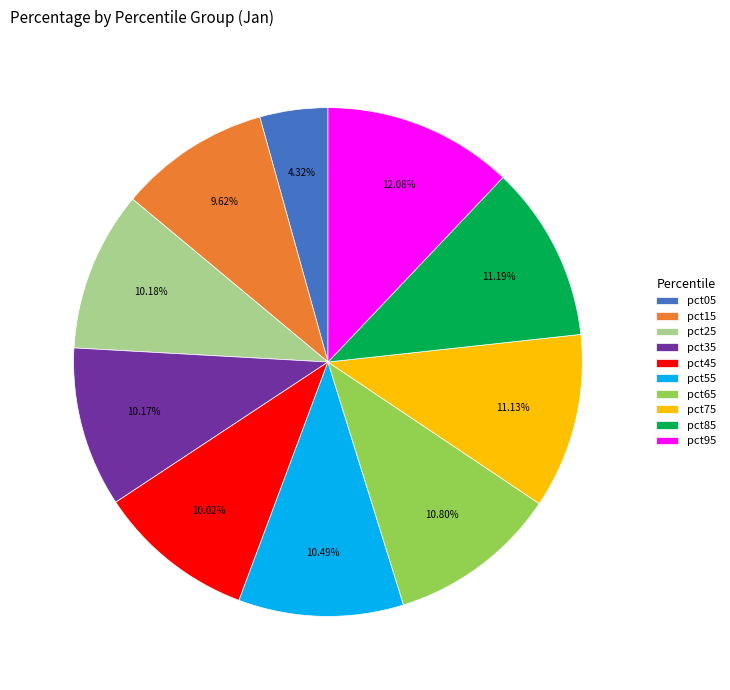

The pct15 slice represents 10% of the pie. True or false?

True